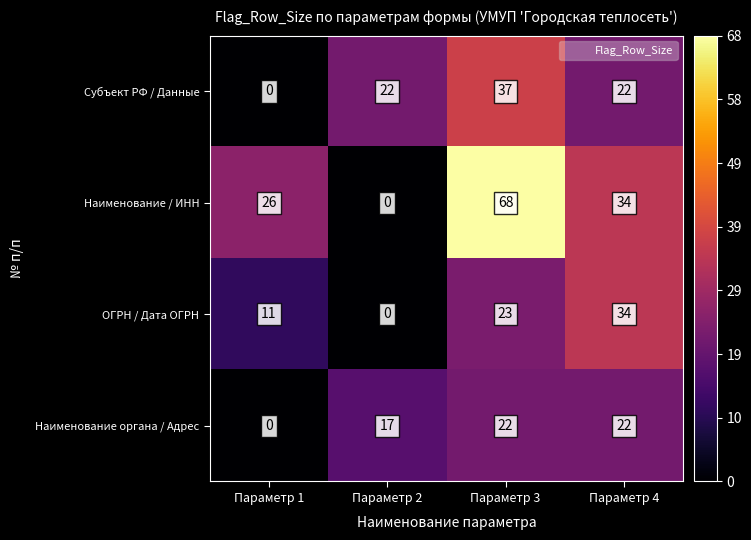

What is the total value across all series at Параметр 2?

39